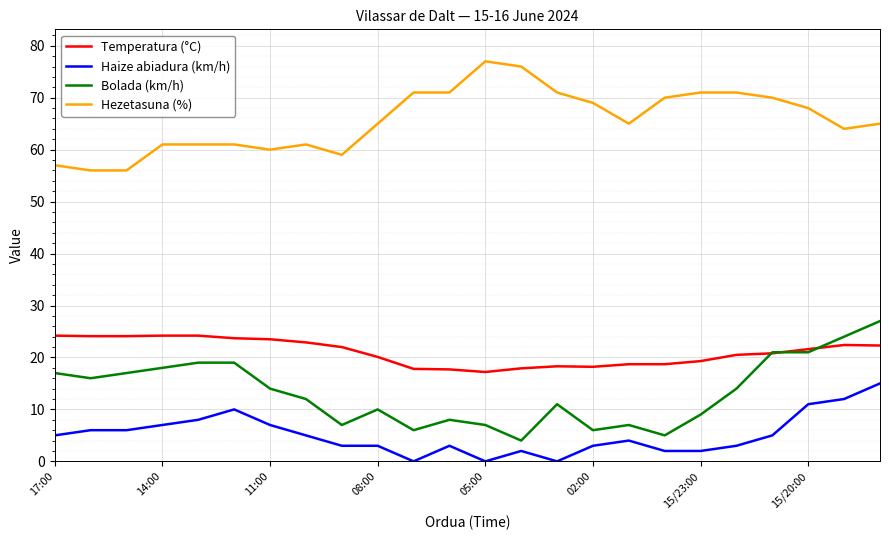

What is the difference between the second highest and minimum values in the Bolada (km/h) series?

20.0